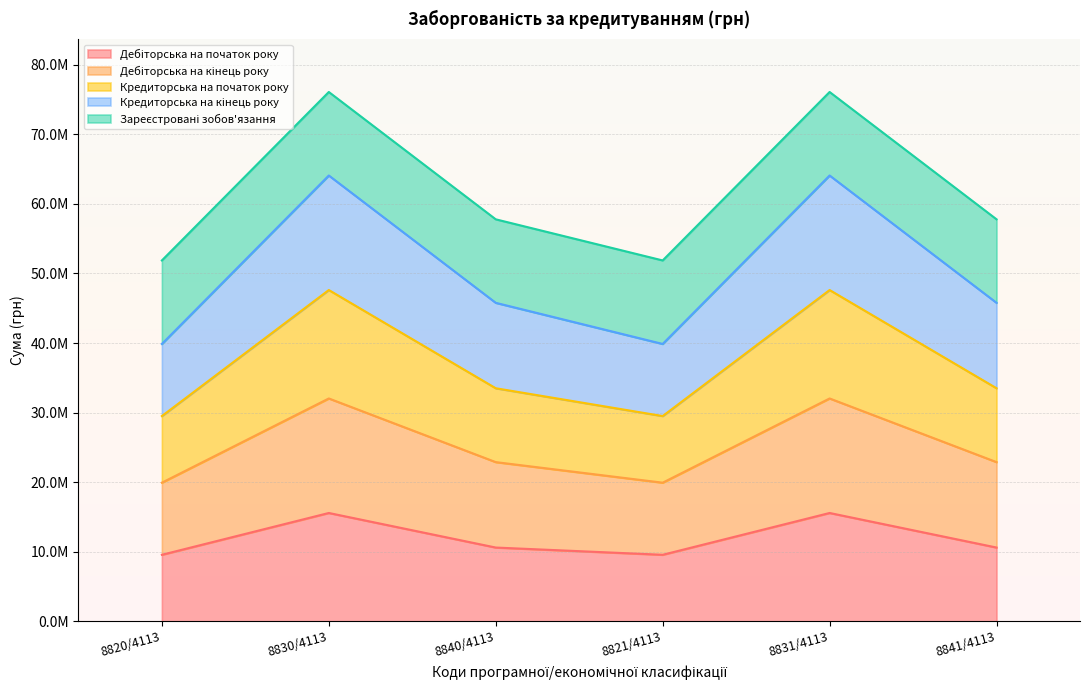

What is the difference between the Дебіторська на початок року values at 8821/4113 and 8830/4113?

6007345.0